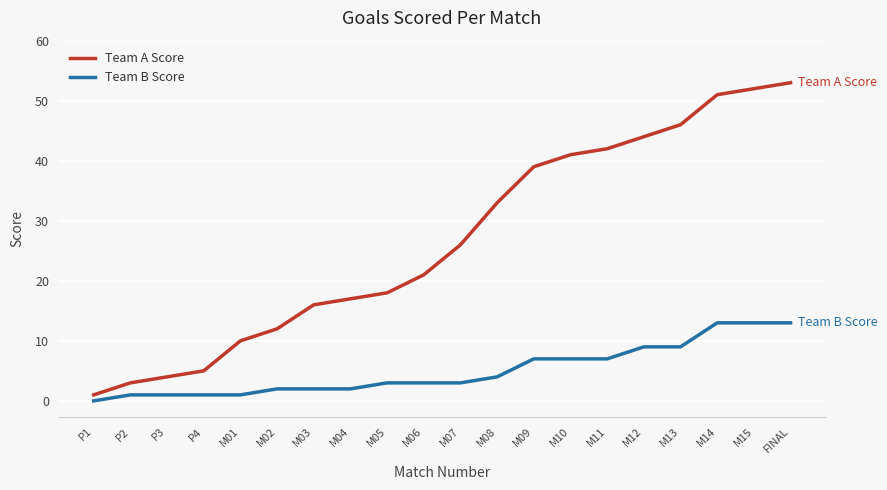

True or false: Team B Score and Team A Score cross at least once.

False